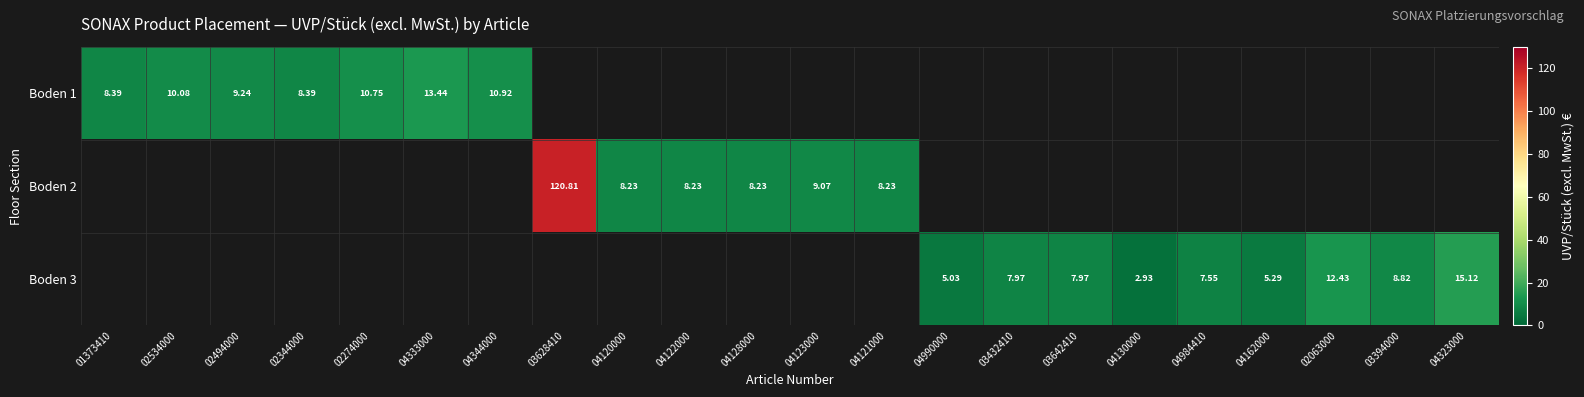

Is the value of Boden 3 at 04990000 greater than the value of Boden 1 at 04344000?

No